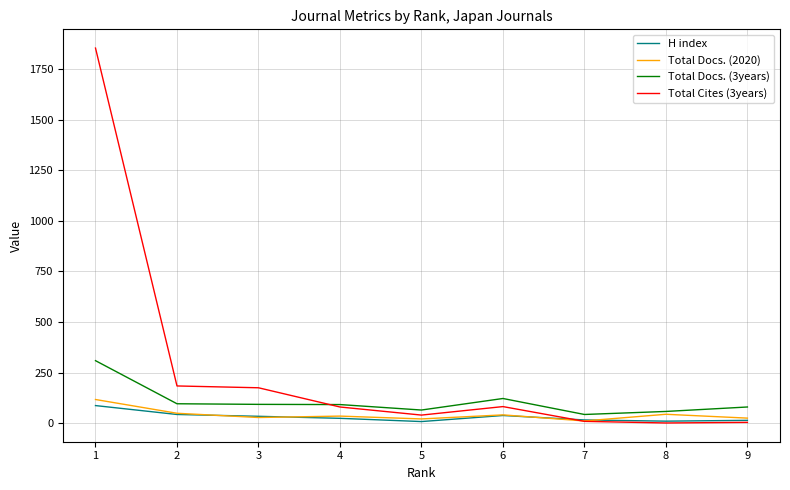

What is the maximum value shown in the chart?

1854